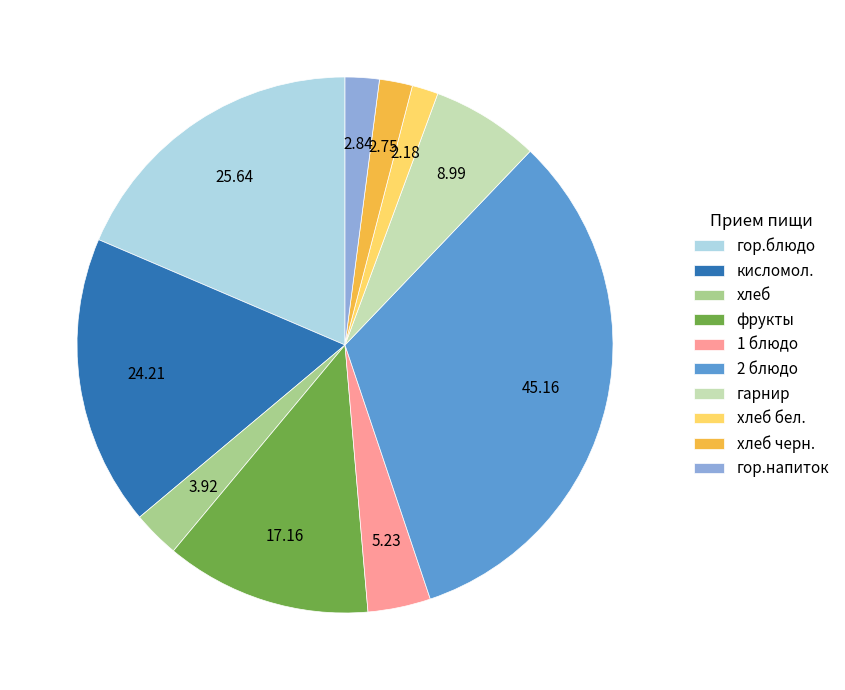

Do хлеб черн. and кисломол. together represent more than half of the pie?

No